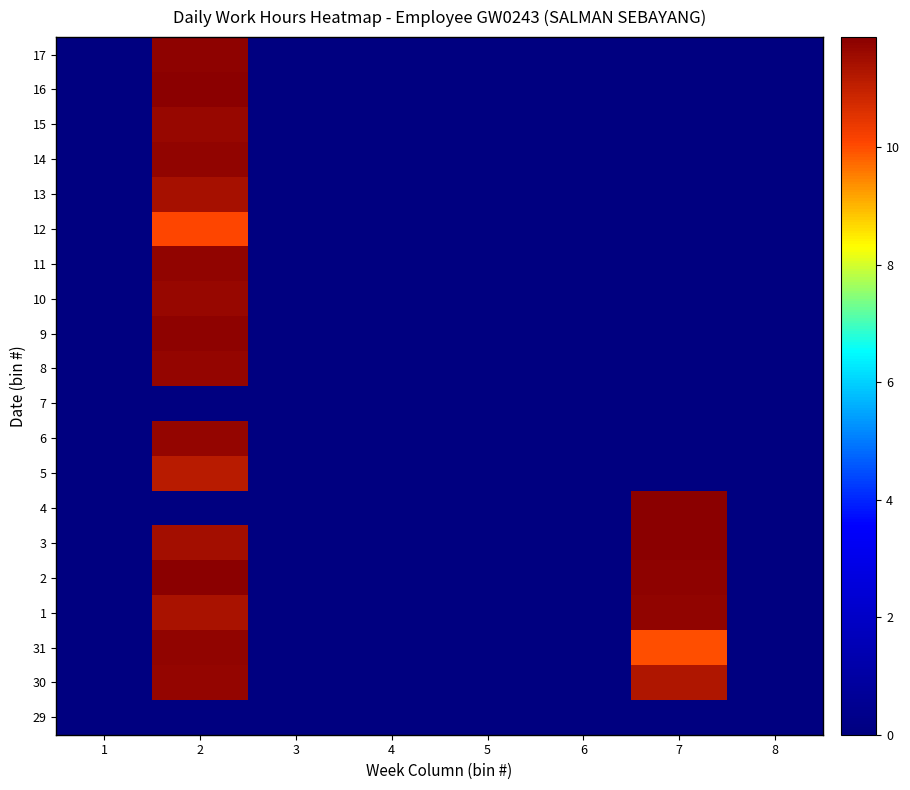

At which category is the sum across all series the highest?

2